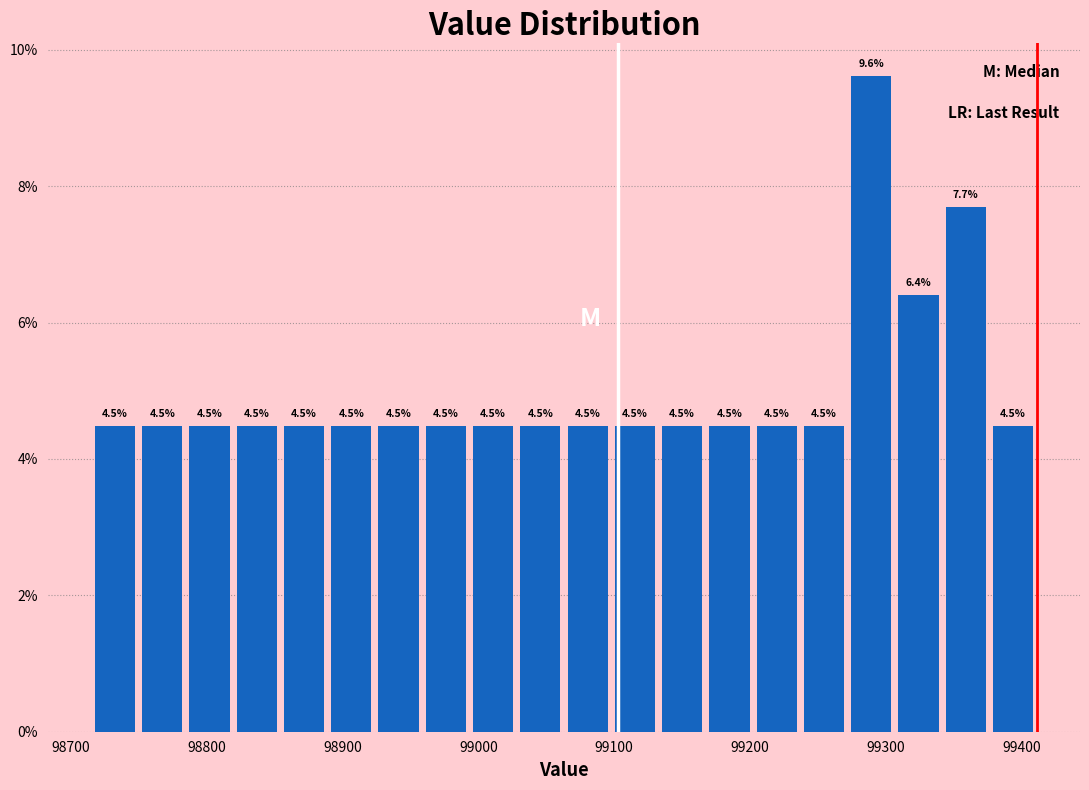

Around what value on the x-axis is the tallest bar? Give the approximate position of its centre, as read against the axis.

99290